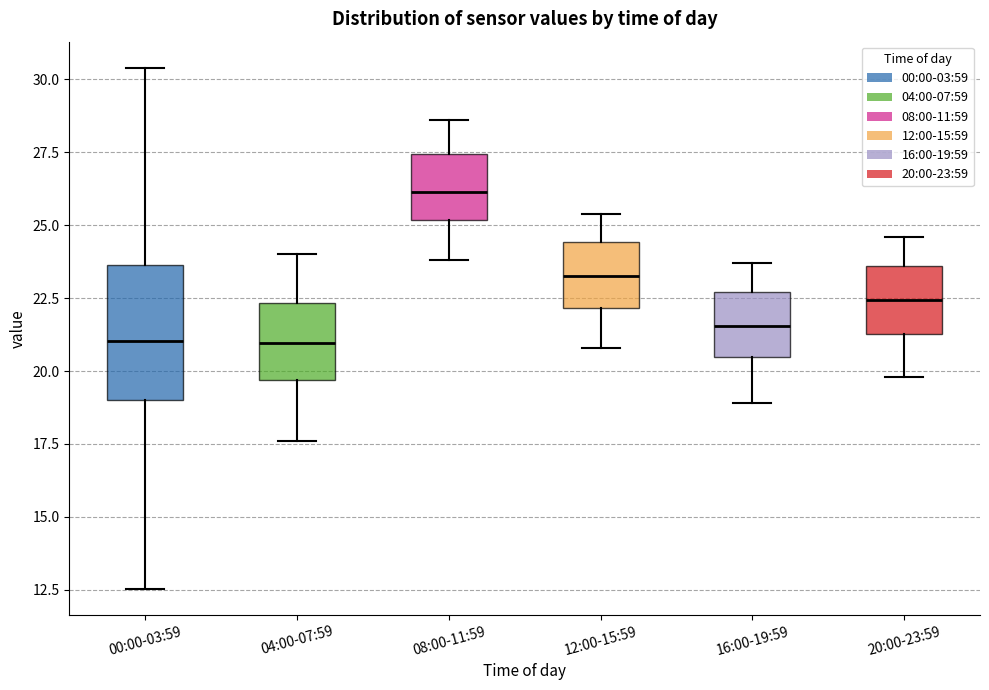

Reading left to right, transcribe this box plot: for each box, give where its median line is, the range the box spans, and where its two whiskers end, as read against the y-axis. The values are not printed on the chart, so give them approximately, as read against the axis.

00:00-03:59: median 21.0, box 19.0 to 23.5, whiskers 12.5 to 30.5
04:00-07:59: median 21.0, box 19.5 to 22.5, whiskers 17.5 to 24.0
08:00-11:59: median 26.0, box 25.0 to 27.5, whiskers 24.0 to 28.5
12:00-15:59: median 23.5, box 22.0 to 24.5, whiskers 21.0 to 25.5
16:00-19:59: median 21.5, box 20.5 to 22.5, whiskers 19.0 to 23.5
20:00-23:59: median 22.5, box 21.5 to 23.5, whiskers 20.0 to 24.5